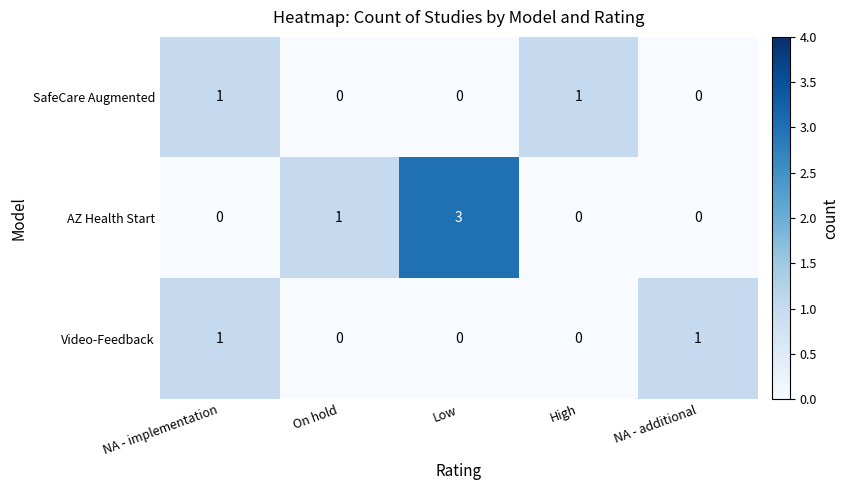

True or false: SafeCare Augmented has a value of 0 at On hold.

True